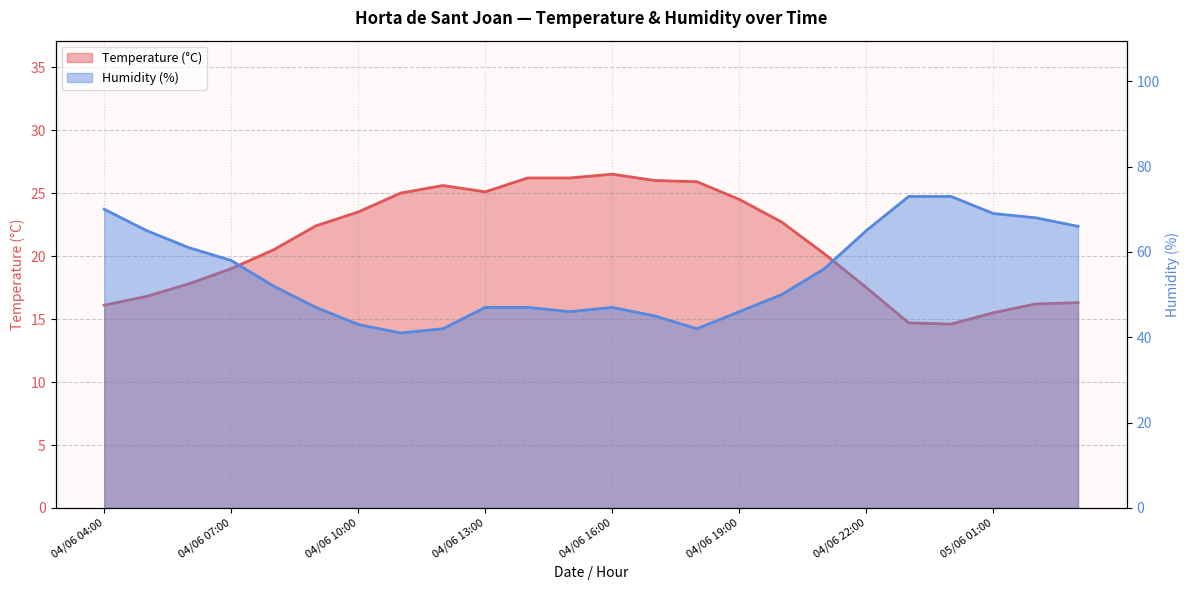

Between 04/06 13:00 and 05/06 00:00, which series saw the biggest shift?

Humidity (%)